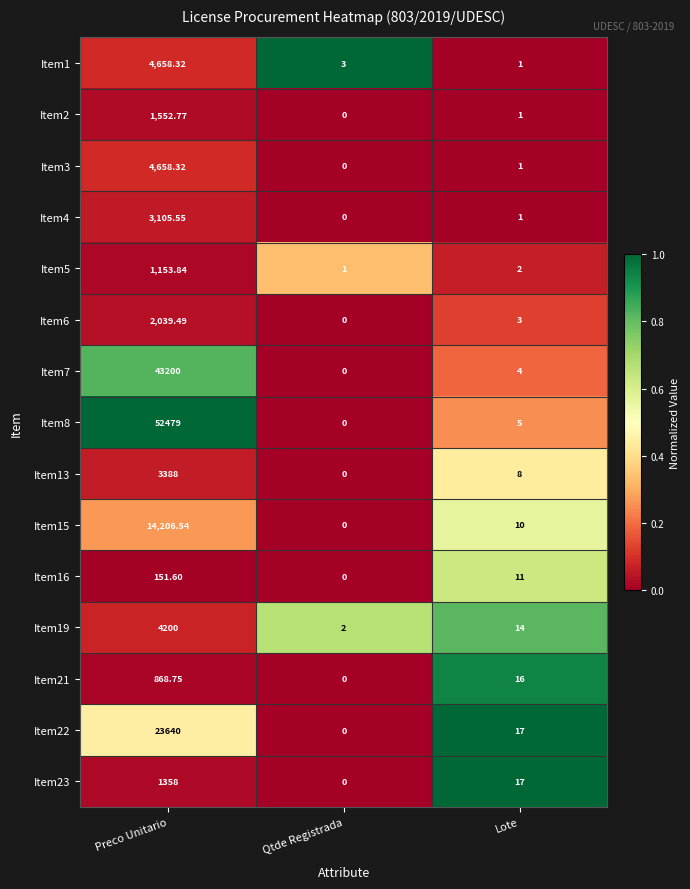

List the labels in order of Item8 value, largest first.

Preco Unitario, Lote, Qtde Registrada